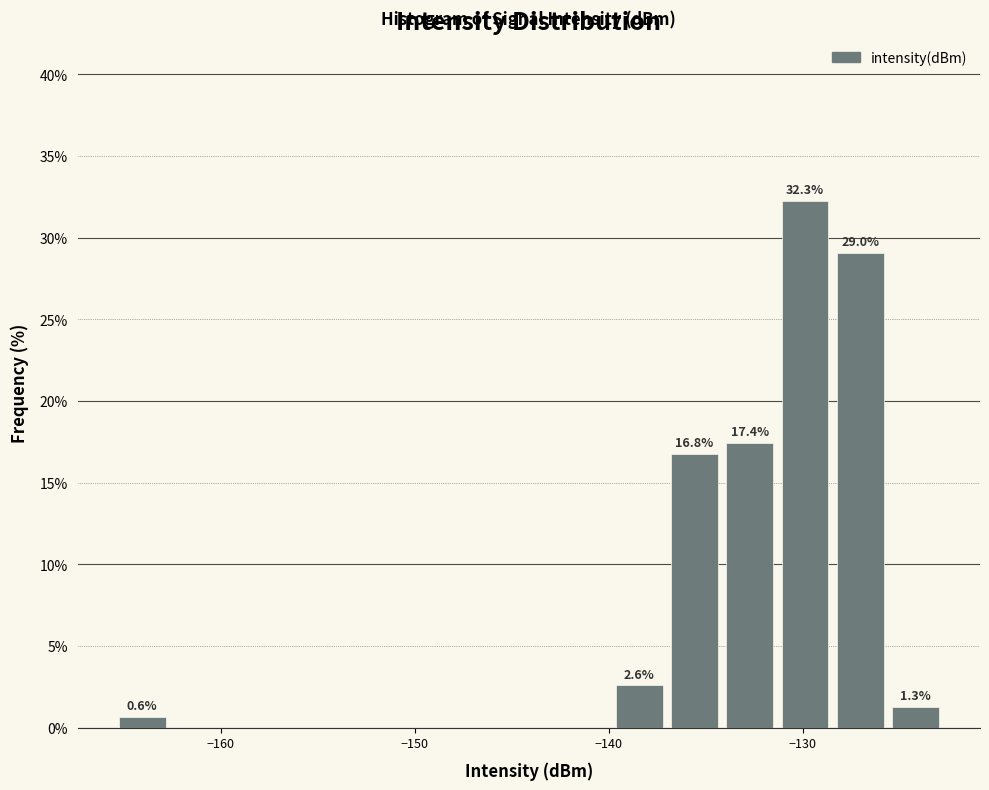

Read against the x-axis, roughly where is the centre of the tallest bar?

-130